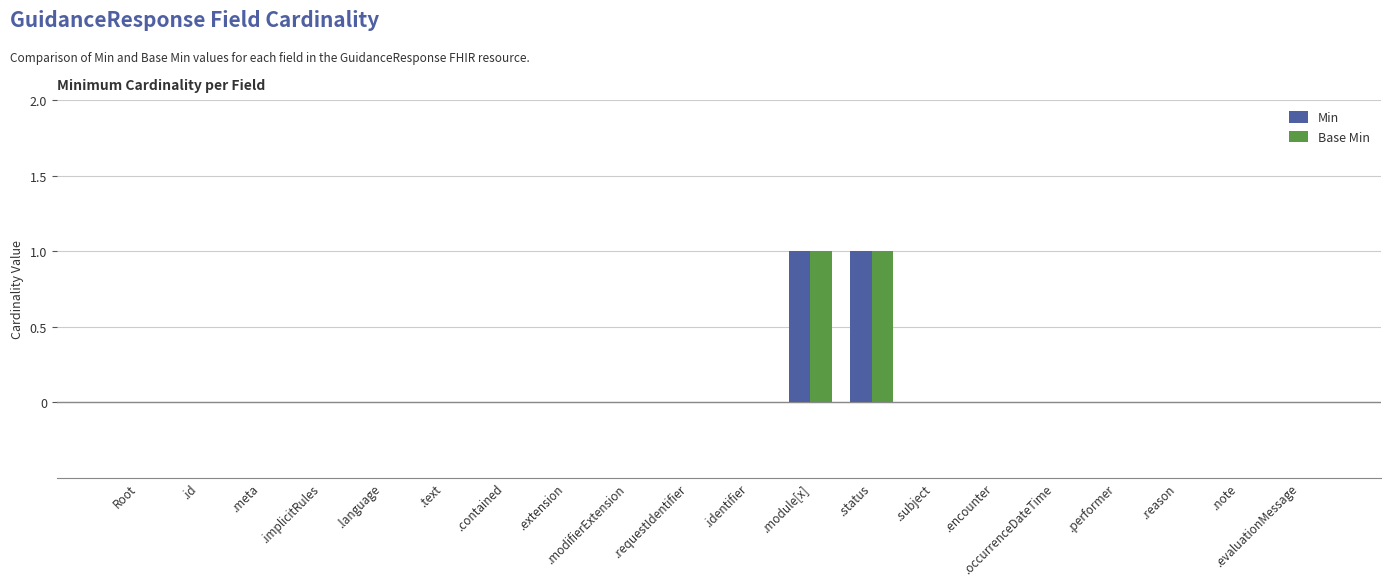

True or false: Min has a value of 0 at .extension.

True